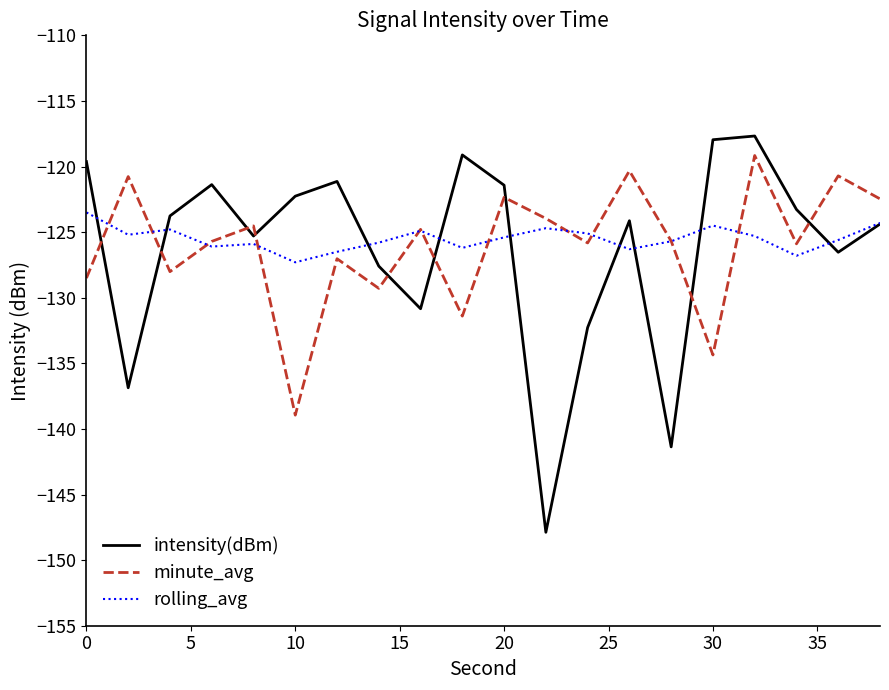

What is the minimum value shown in the chart?

-147.9